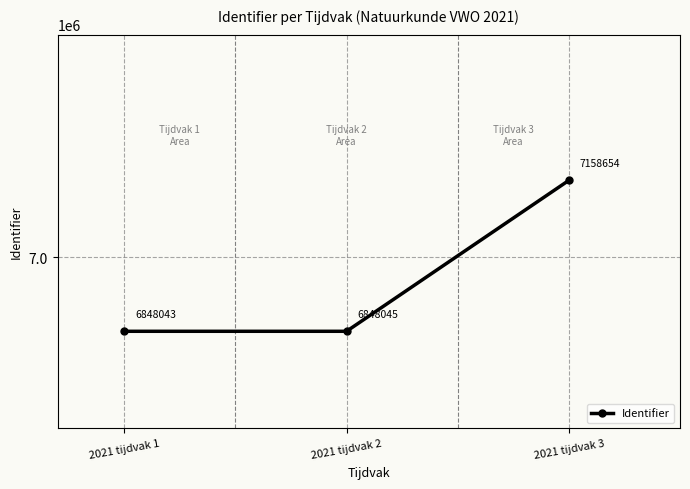

The chart shows a value of 10709248 at 2021 tijdvak 3. True or false?

False